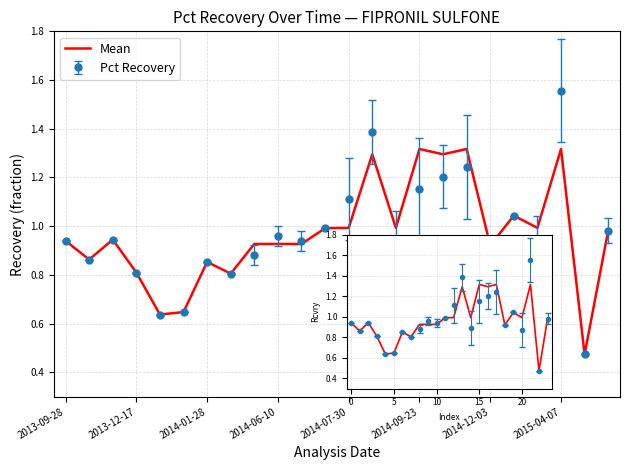

True or false: there are more than 0 points higher than both neighbors.

True